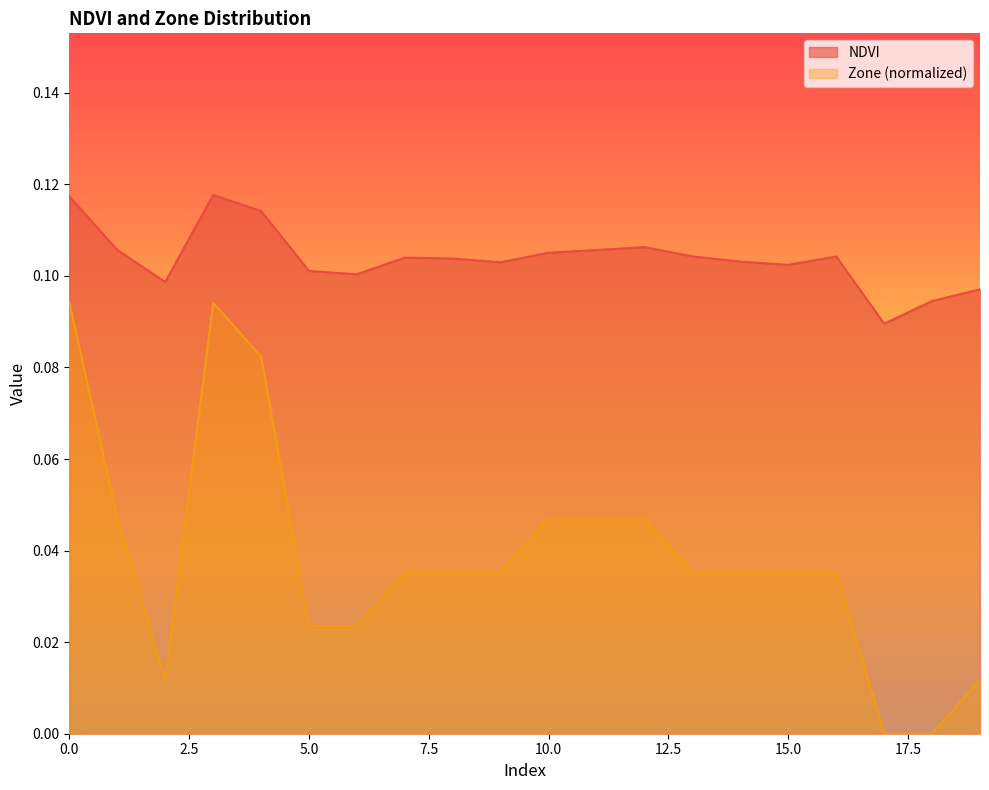

At how many categories does at least one series exceed 0?

20